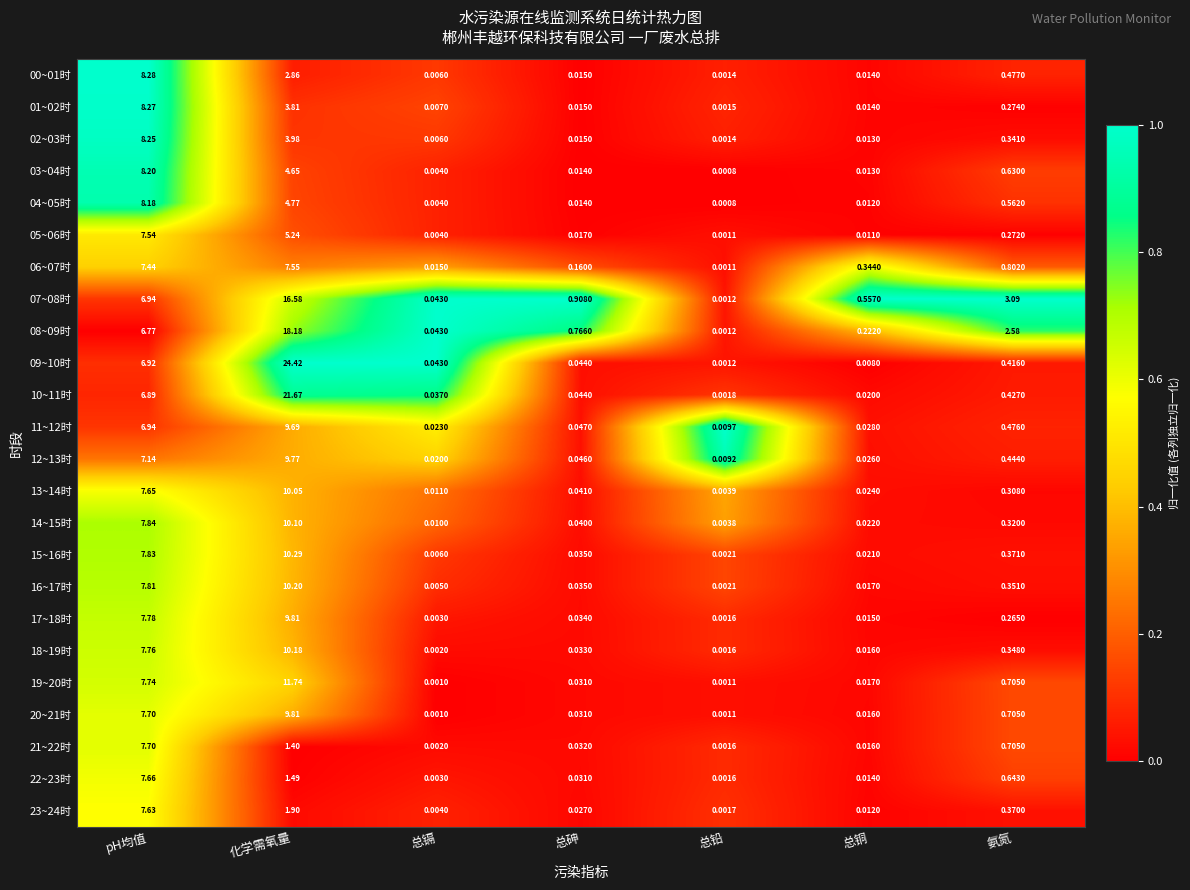

At which label is 00~01时 closest to 4?

化学需氧量